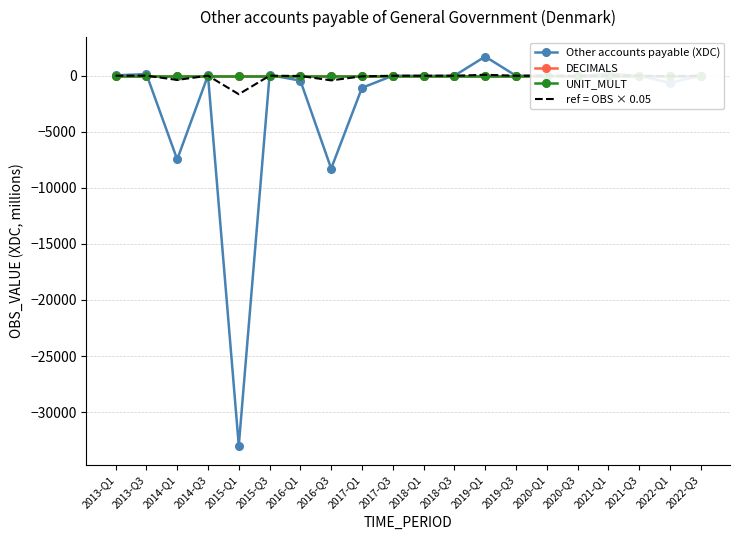

What are all the series names shown in the legend?

Other accounts payable (XDC), DECIMALS, UNIT_MULT, ref = OBS × 0.05